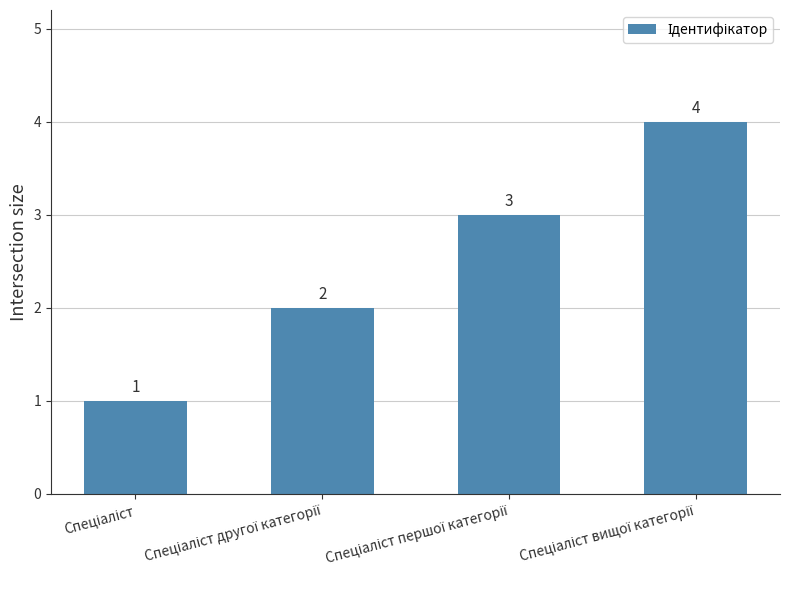

What is the value of the 4th bar from the left?

4